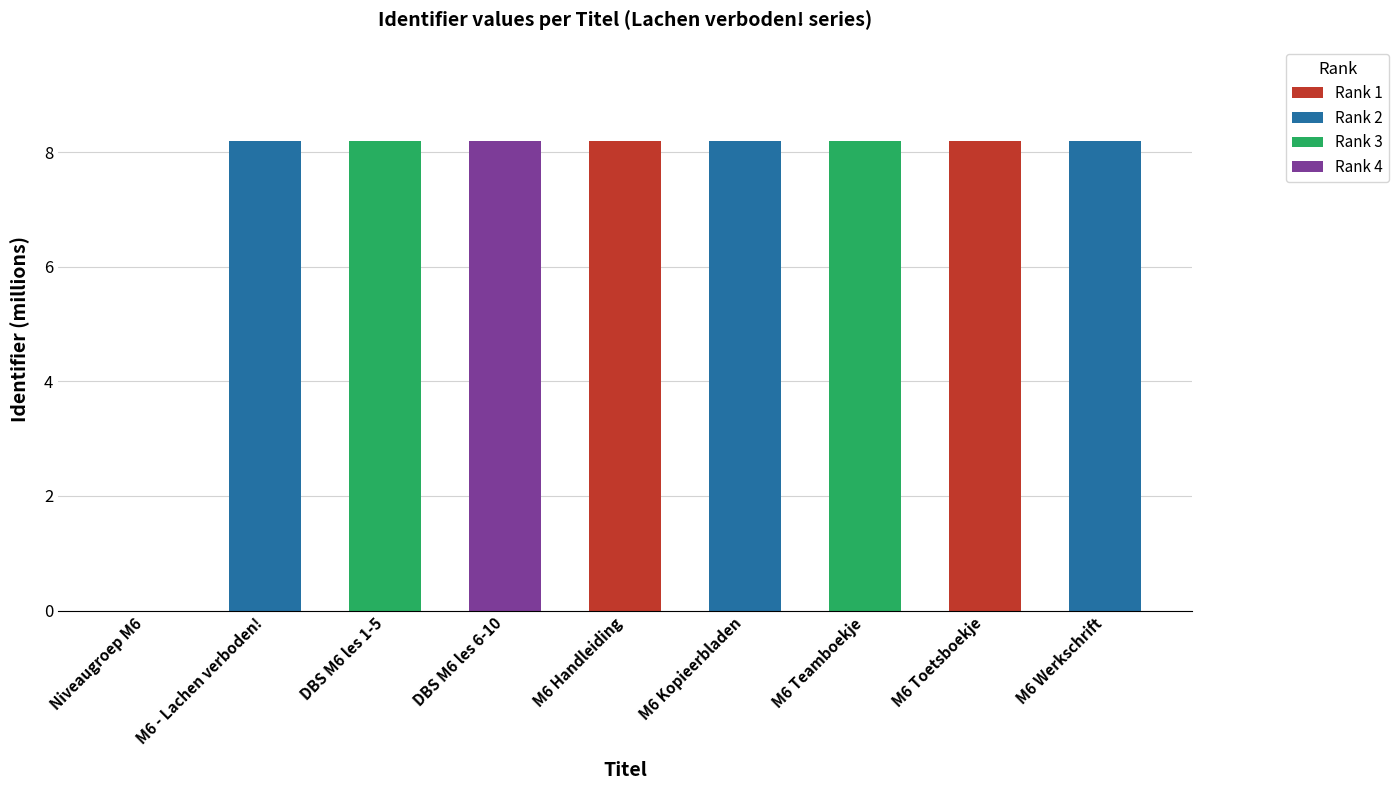

What is the maximum value shown in the chart?

8.2